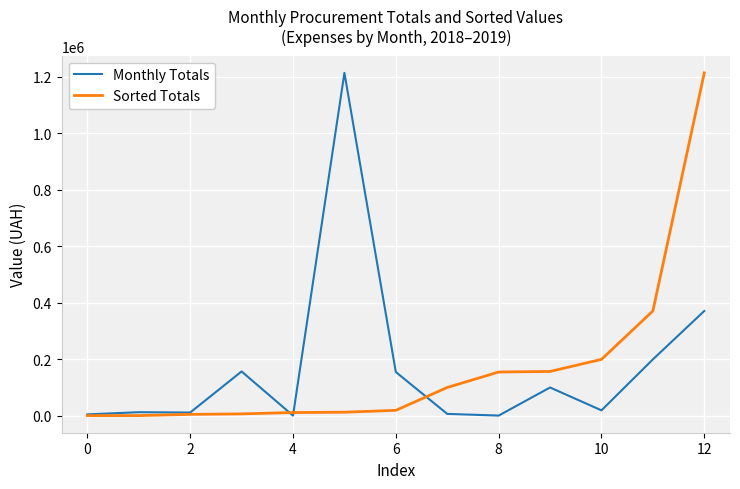

What is the average value of the Sorted Totals series?

172706.5